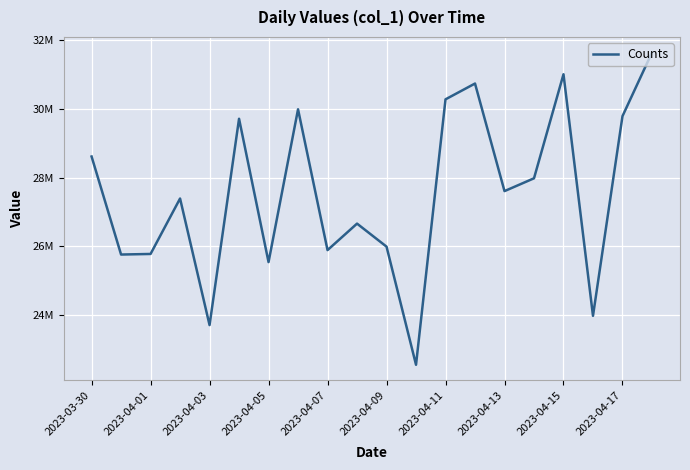

Does the chart display data point markers on the line(s)?

No